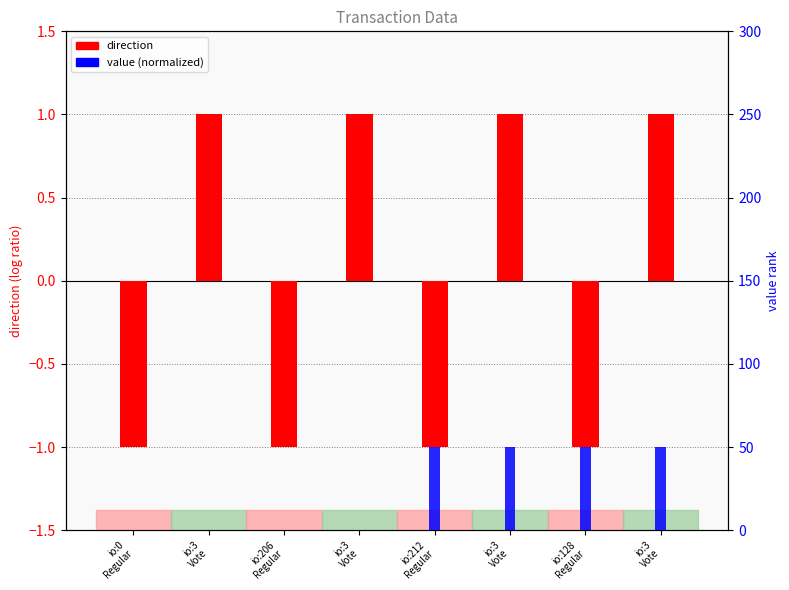

Is the value of direction at io:3
Vote greater than the value of value (normalized) at io:128
Regular?

No